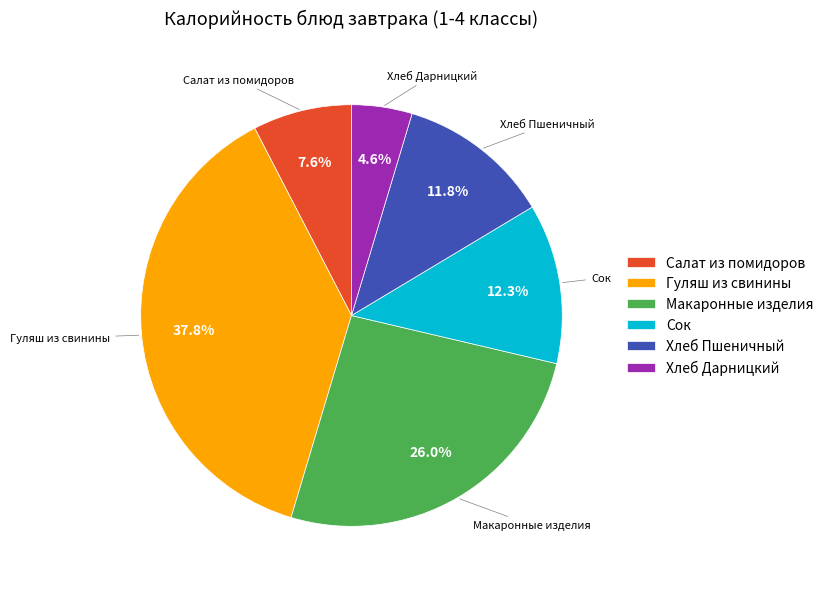

Is there any slice that represents more than half of the pie?

No